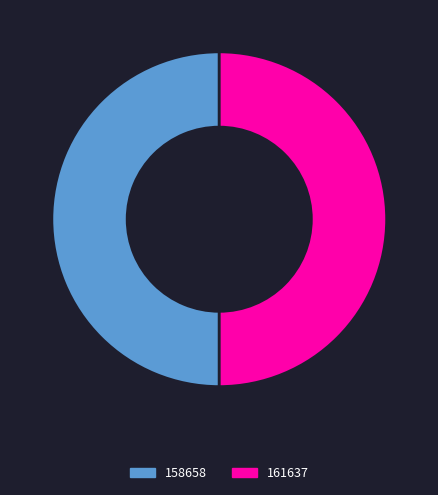

True or false: 158658 accounts for 37% of the total.

False